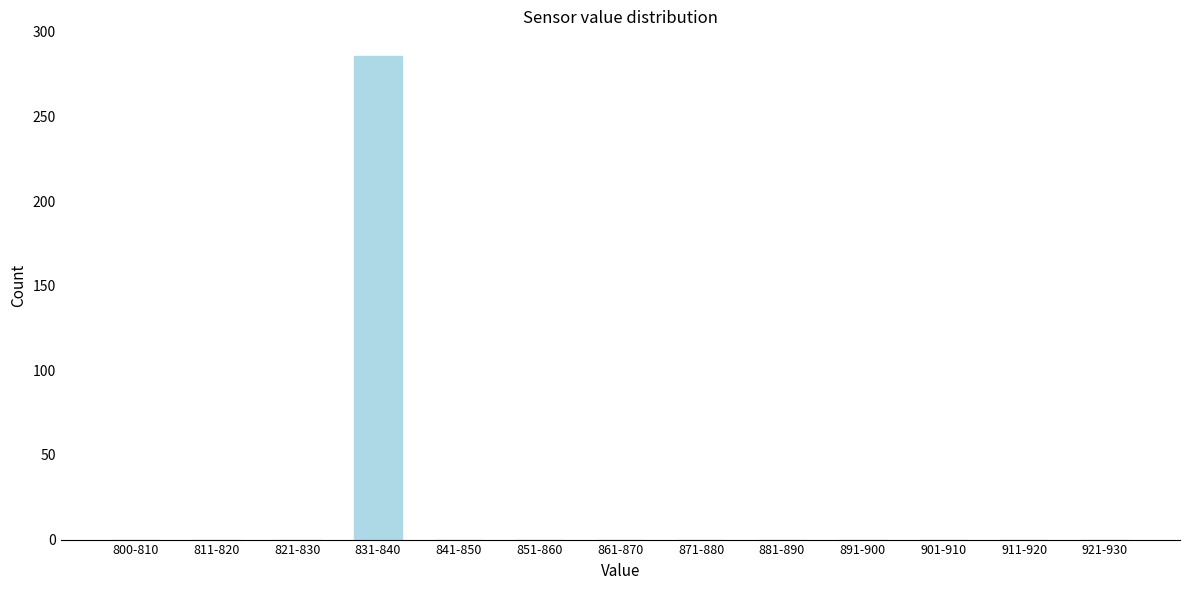

Reading right to left, list all the values displayed in this chart.

921-930=0	911-920=0	901-910=0	891-900=0	881-890=0	871-880=0	861-870=0	851-860=0	841-850=0	831-840=286	821-830=0	811-820=0	800-810=0